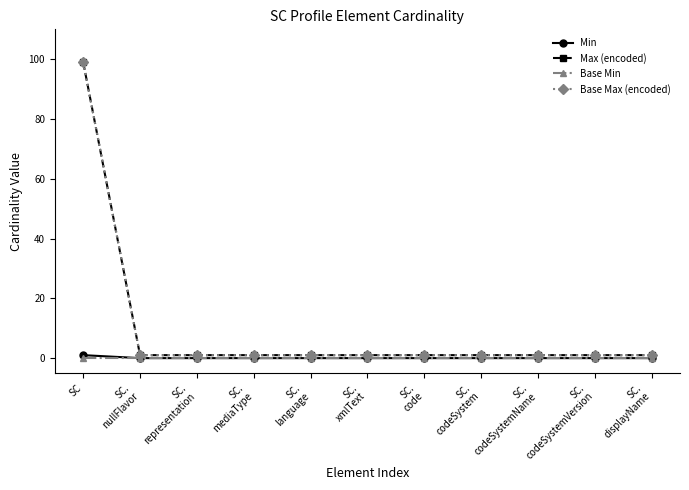

Reading left to right, what are all the values shown in this chart?

Min: 1	0	0	0	0	0	0	0	0	0	0
Max (encoded): 99	1	1	1	1	1	1	1	1	1	1
Base Min: 0	0	0	0	0	0	0	0	0	0	0
Base Max (encoded): 99	1	1	1	1	1	1	1	1	1	1